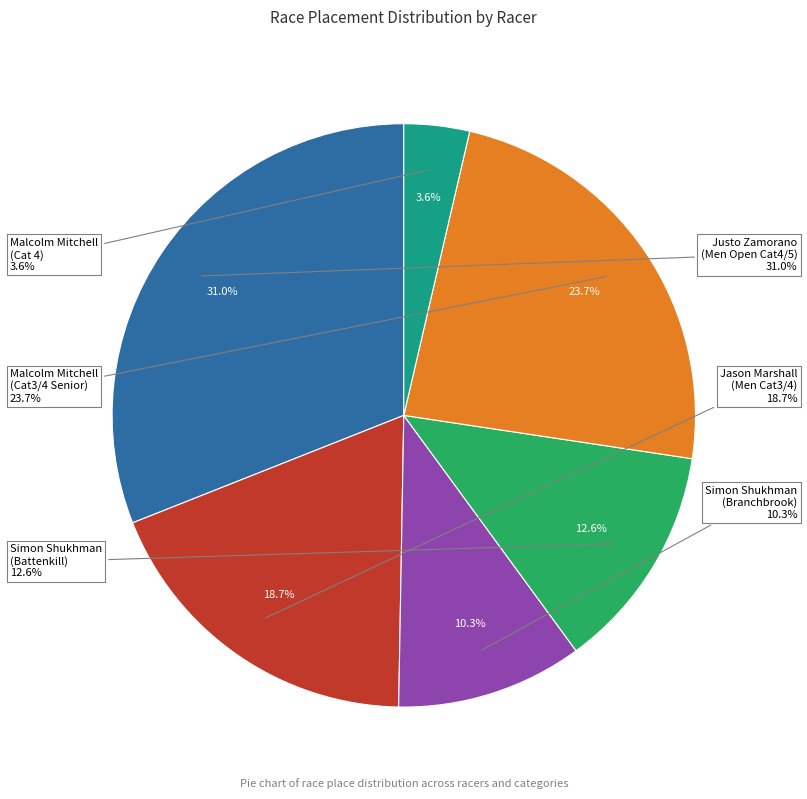

Which category has the smallest portion of the pie?

Malcolm Mitchell
(Cat 4)